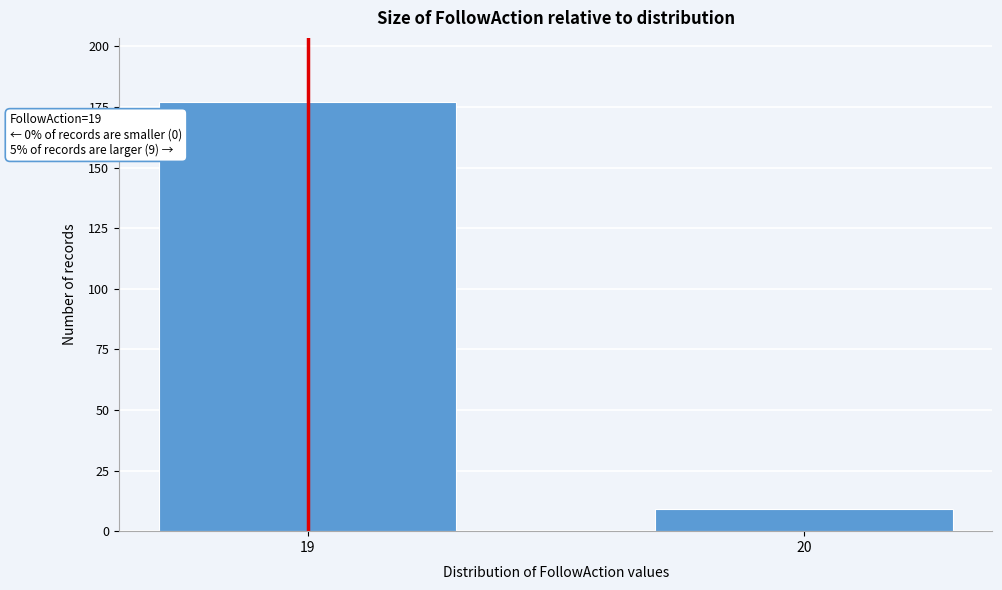

Reading left to right, extract all data points from this chart.

19=177	20=9